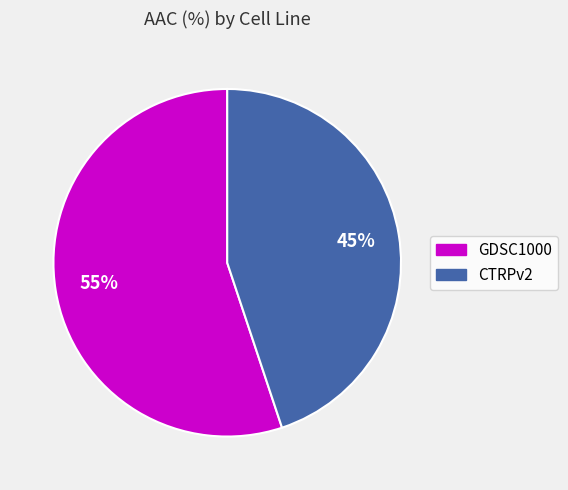

The GDSC1000 slice represents 55% of the pie. True or false?

True